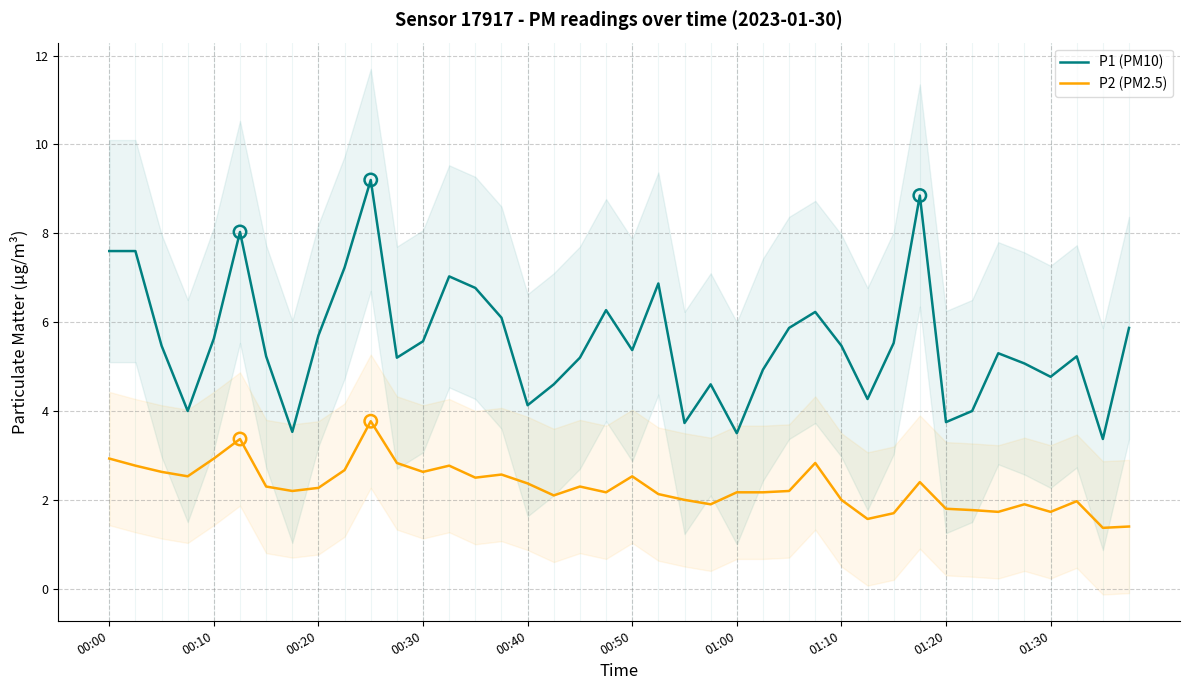

Which series has the largest Y range (max minus min)?

P1 (PM10)